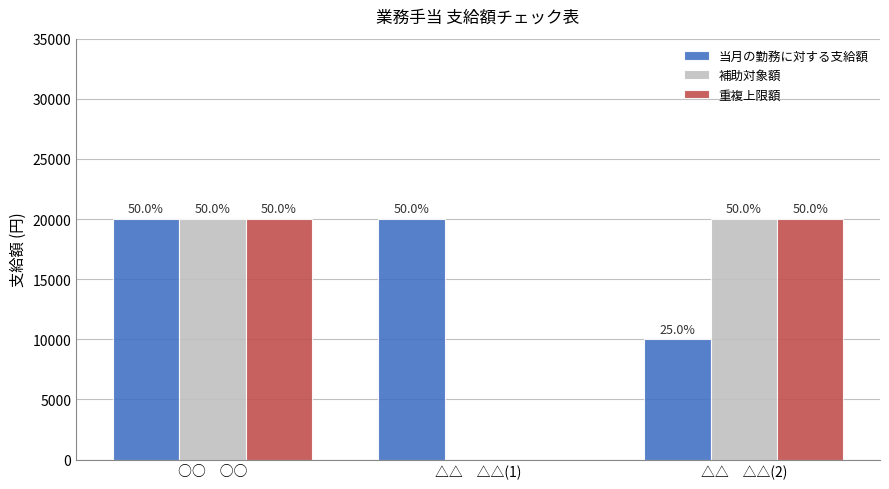

Does the chart contain stacked bars?

No